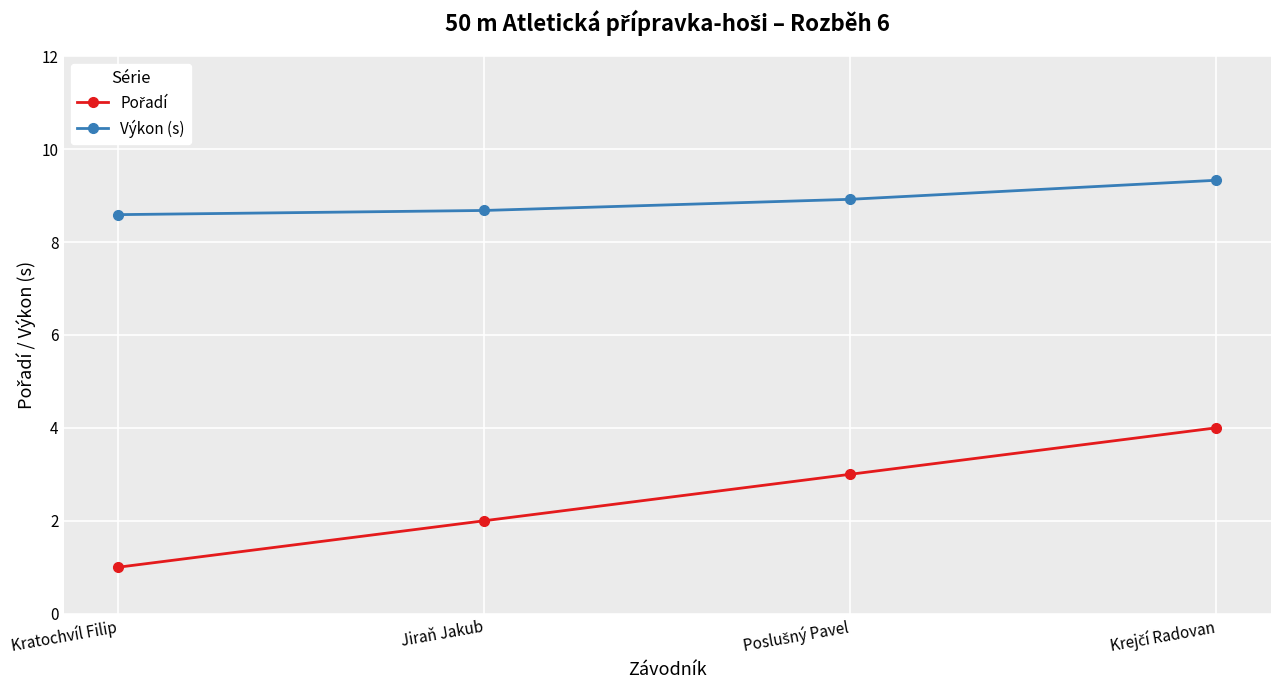

What is the total value across all series at Kratochvíl Filip?

9.6